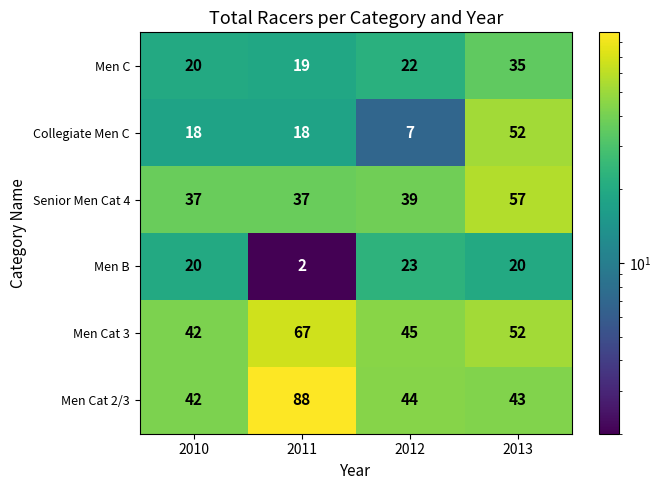

Between 2010 and 2011, which series saw the biggest shift?

Men Cat 2/3